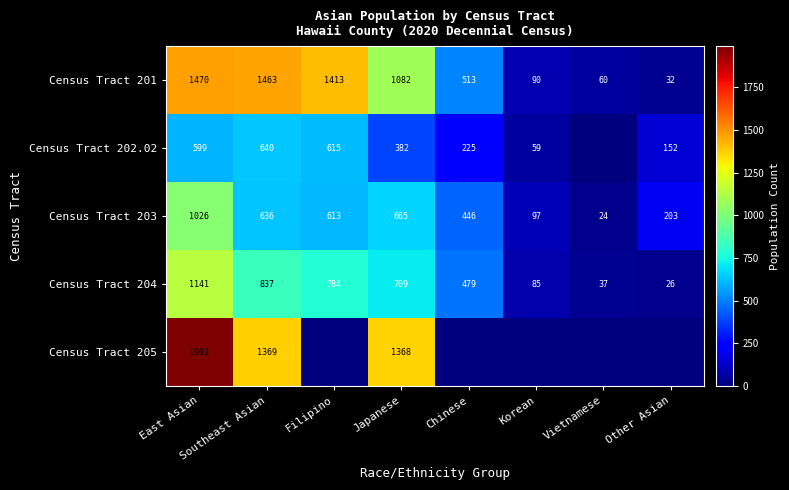

At how many categories does at least one series exceed 706?

4